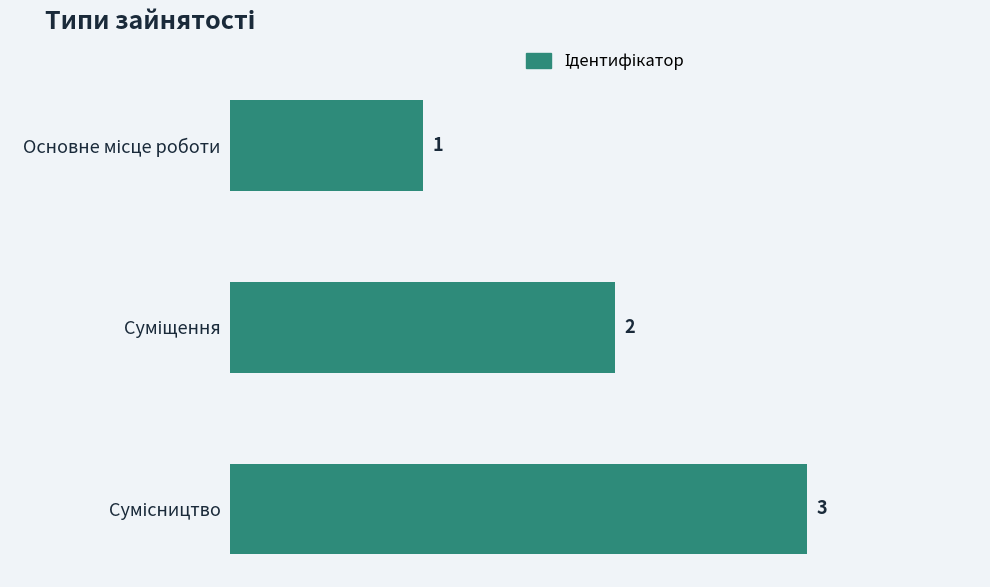

What is the difference between the second highest and minimum values?

1